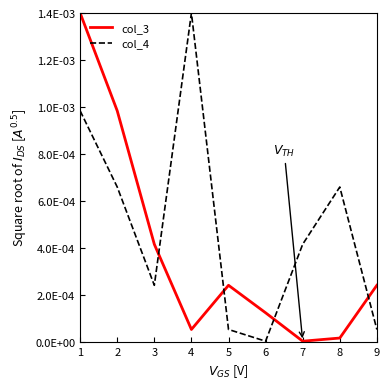

Reading right to left, extract all data points from this chart.

col_3: 0.0	0.0	0.0	0.0	0.0	0.0	0.0	0.0	0.0
col_4: 0.0	0.0	0.0	0.0	0.0	0.0	0.0	0.0	0.0